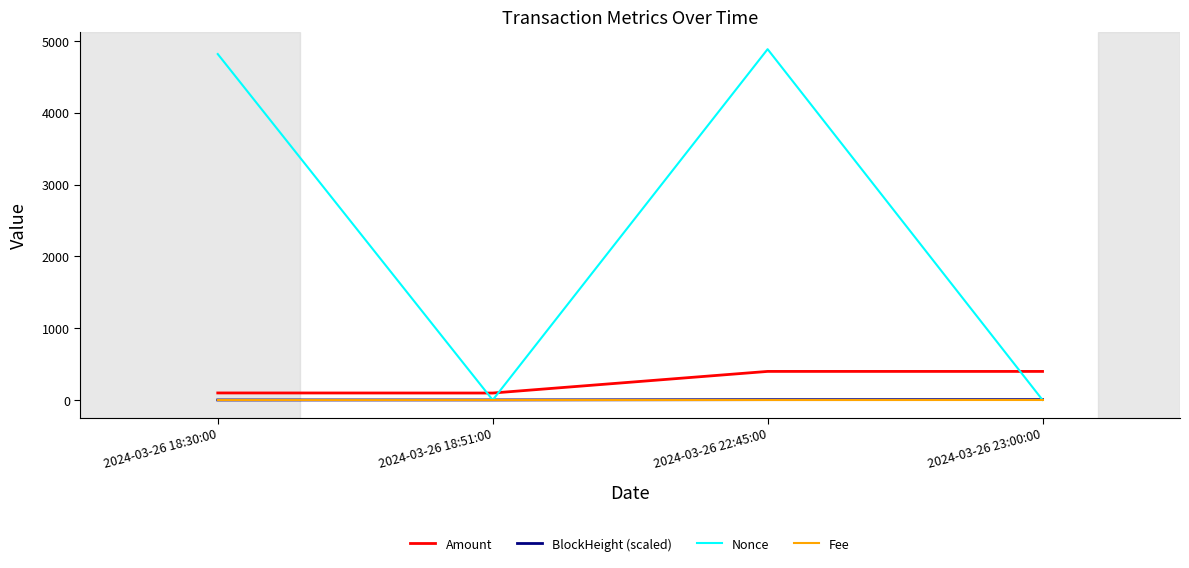

Which series has the largest total across all categories?

Nonce